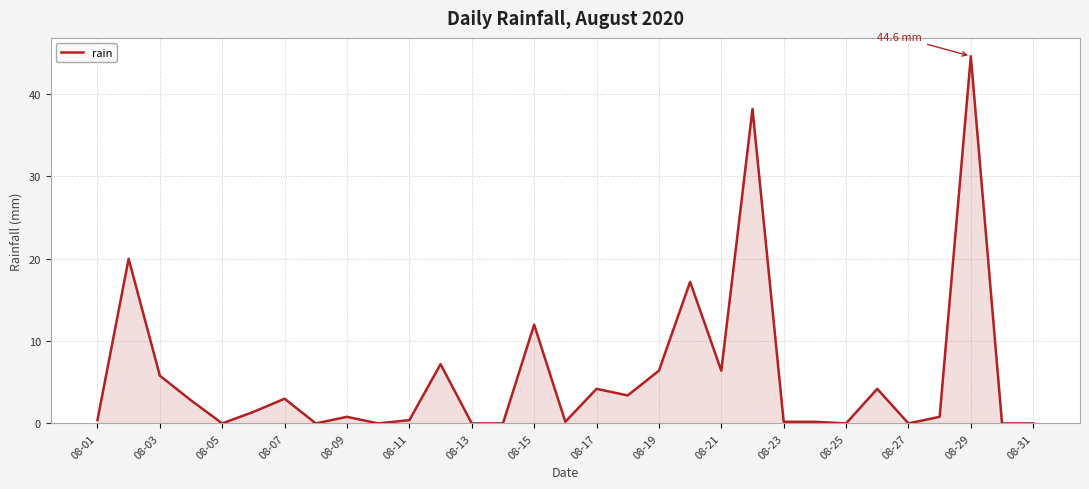

What is the greatest value displayed?

44.6